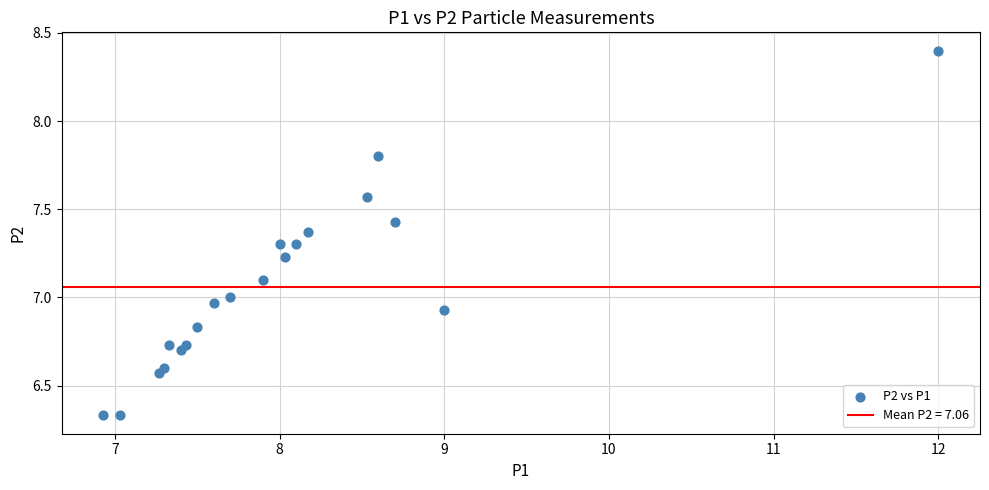

What is the range of X values (max minus min)?

5.1